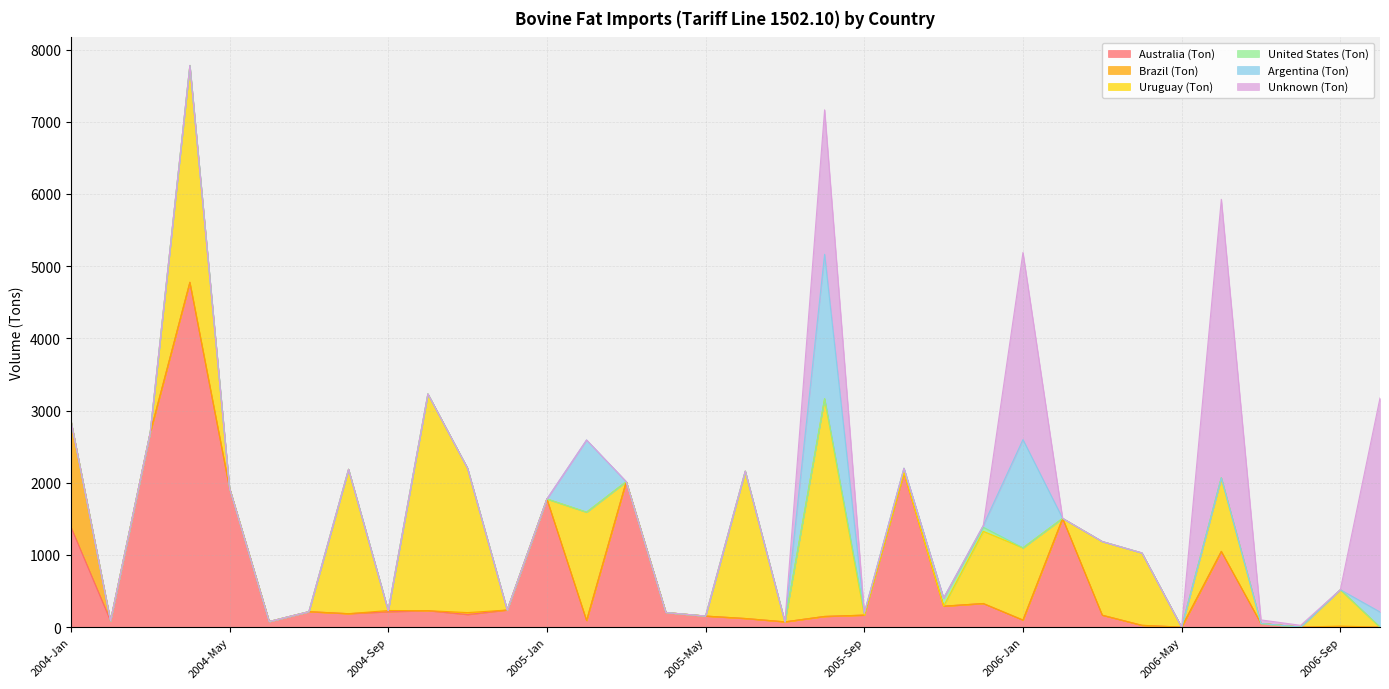

Between 2005-Jan and 2004-Apr, which is larger?

2004-Apr